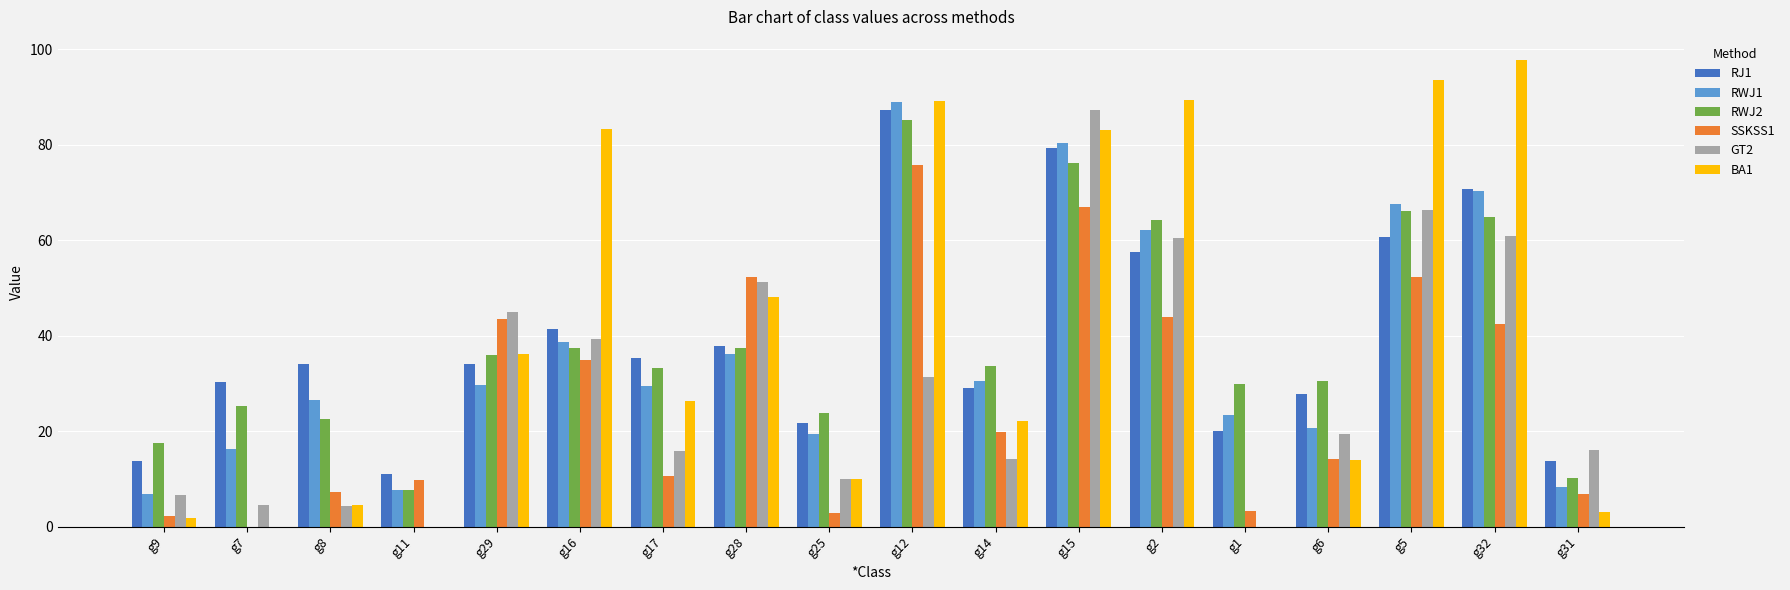

The RWJ1 series shows 40.3 at g17. True or false?

False